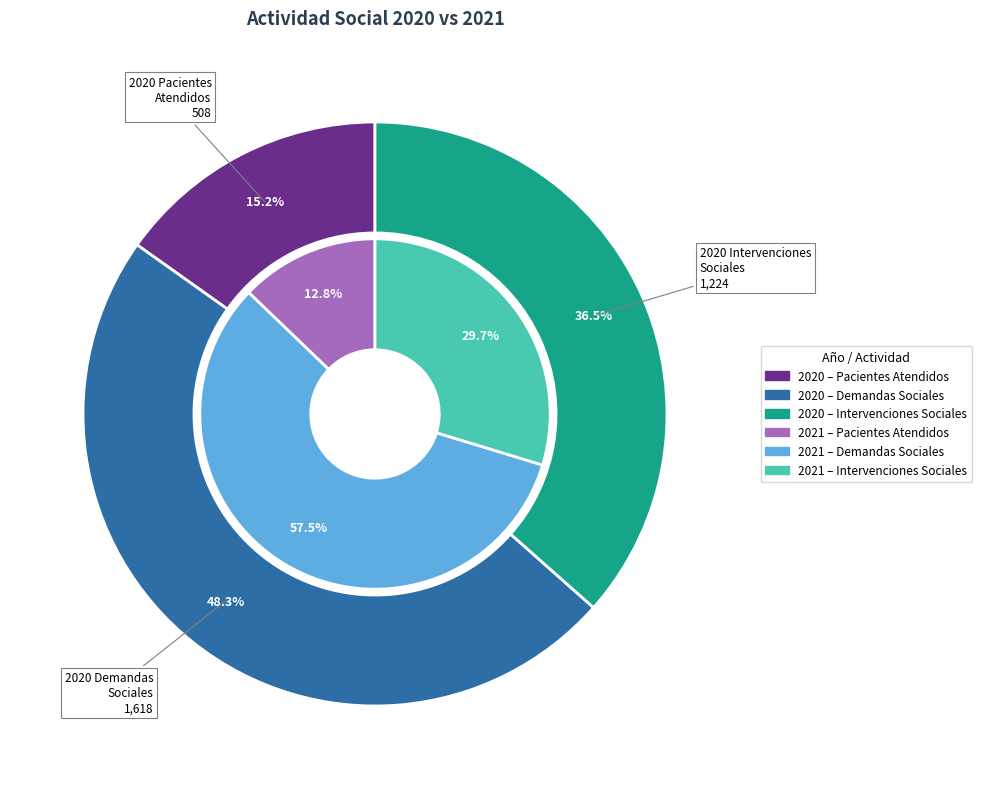

Count the number of slices in the pie.

3